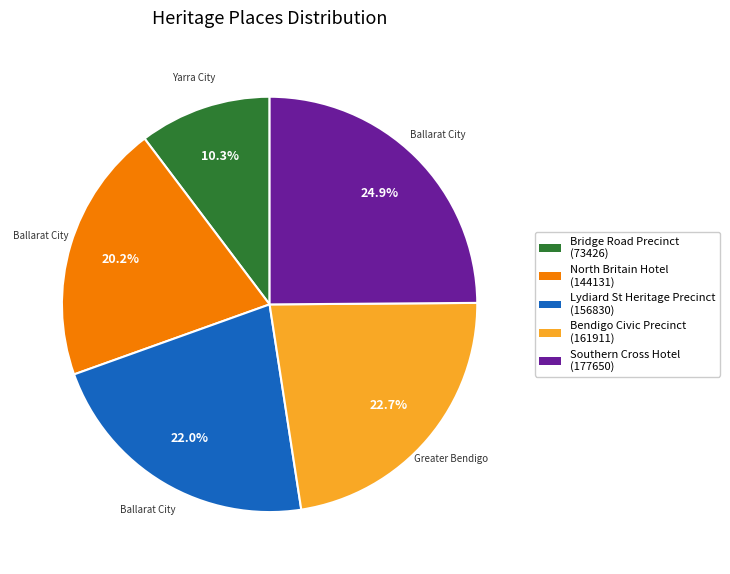

How many segments does this pie chart have?

5